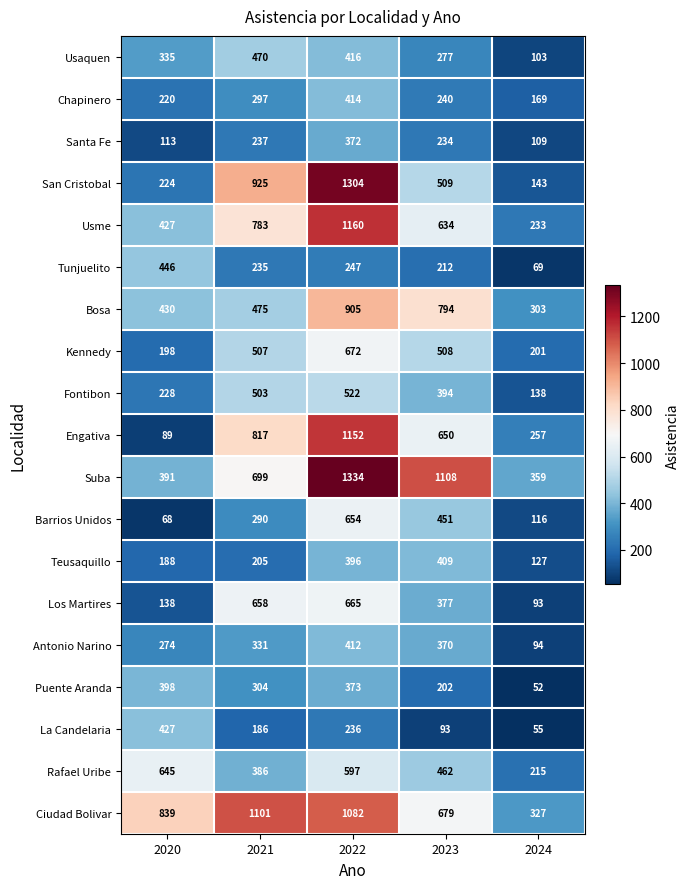

Which category has the highest value across all series?

2022